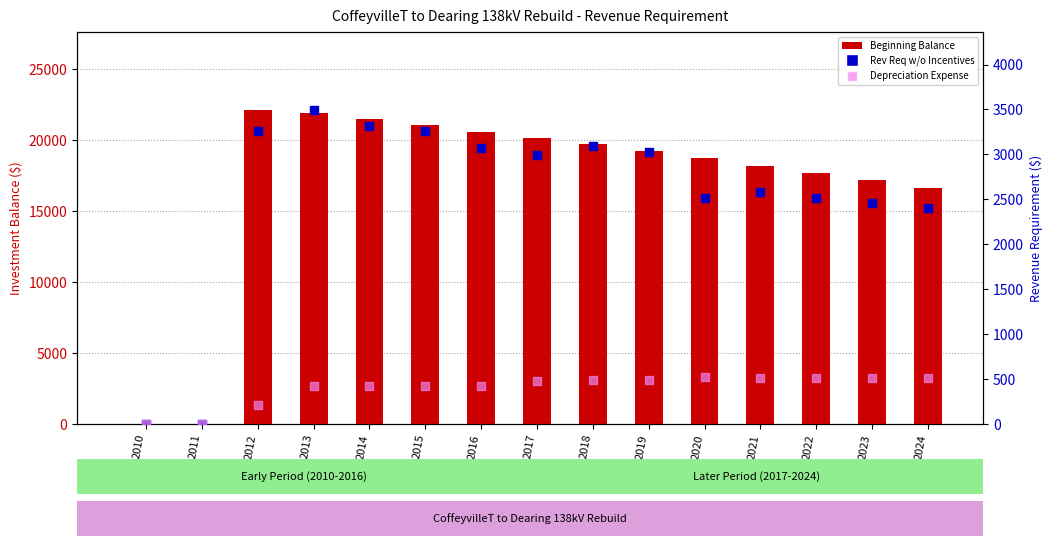

Which series reaches the maximum Y coordinate?

Beginning Balance